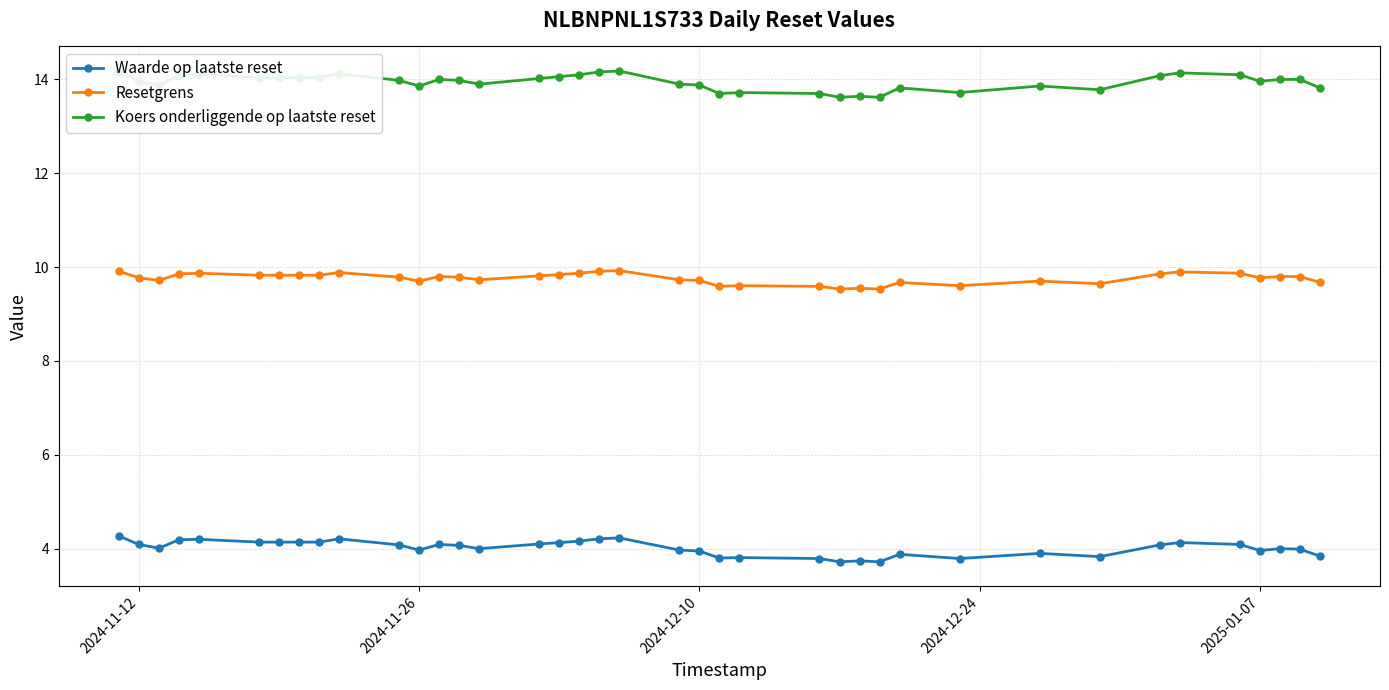

True or false: Resetgrens and Waarde op laatste reset cross at least once.

False